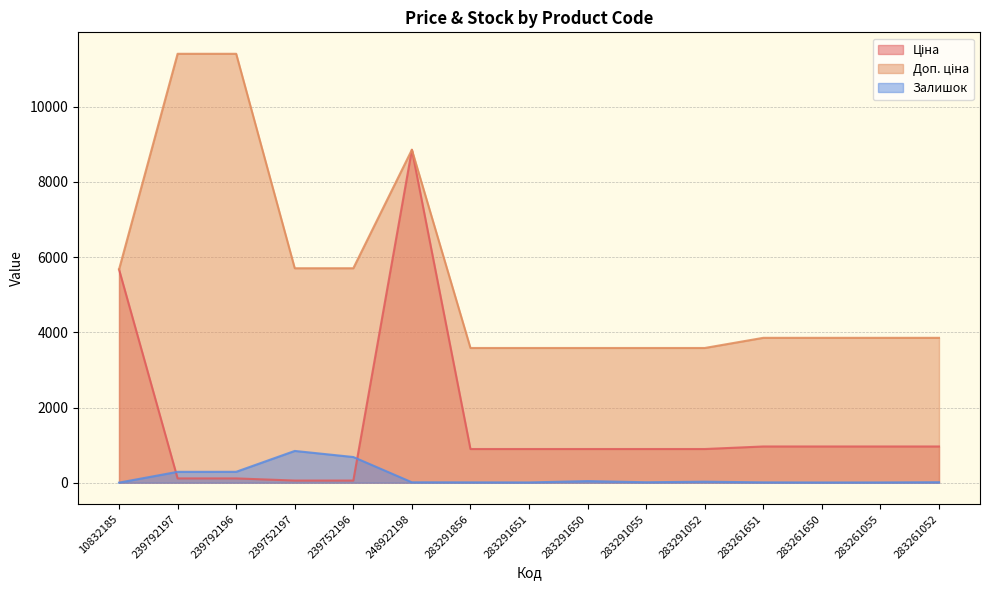

What is the difference between the maximum and minimum values in the Ціна series?

8799.6